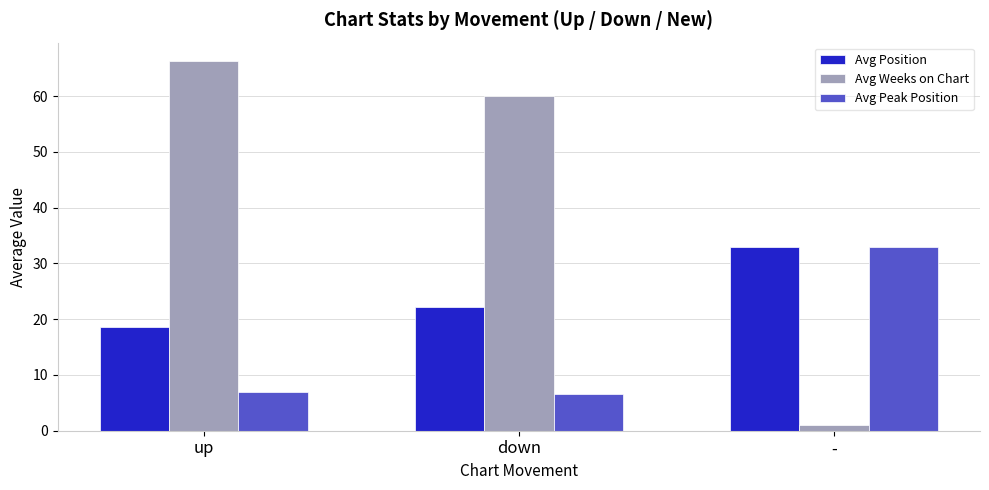

What is the total value across all series at down?

88.9